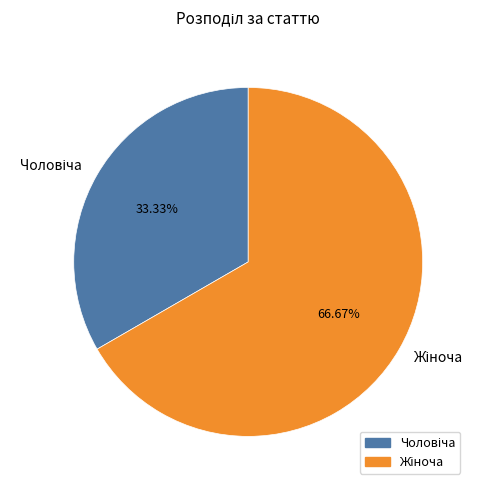

Is there a majority slice in this chart?

Yes